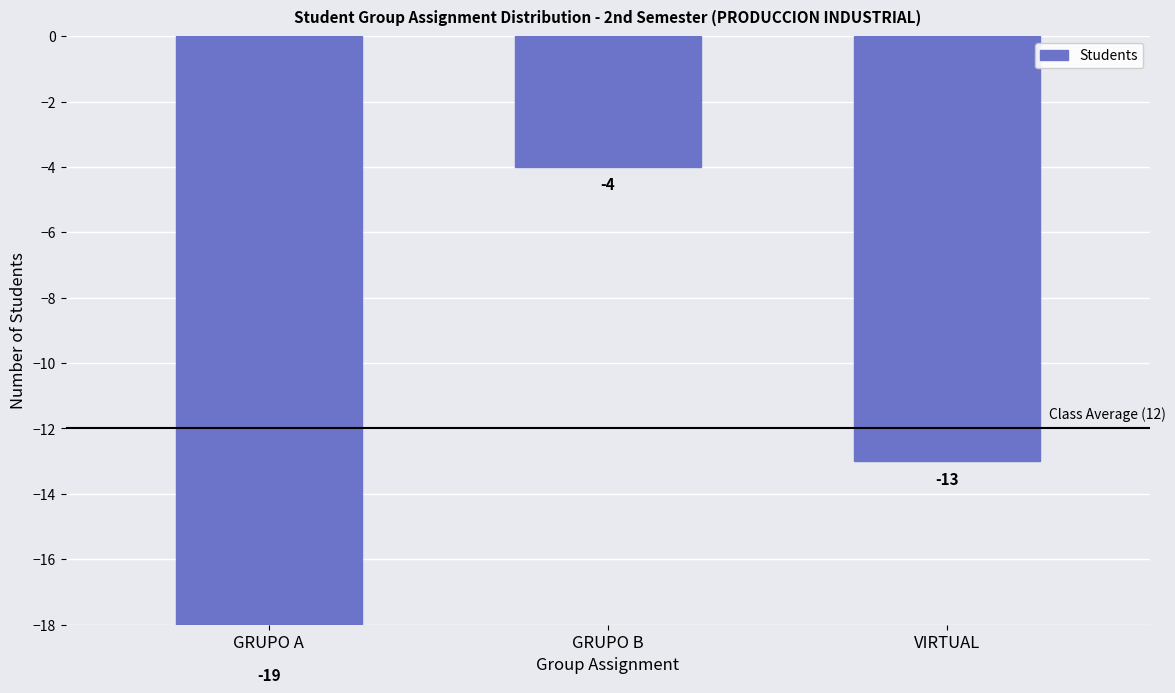

What is the greatest value displayed?

-4